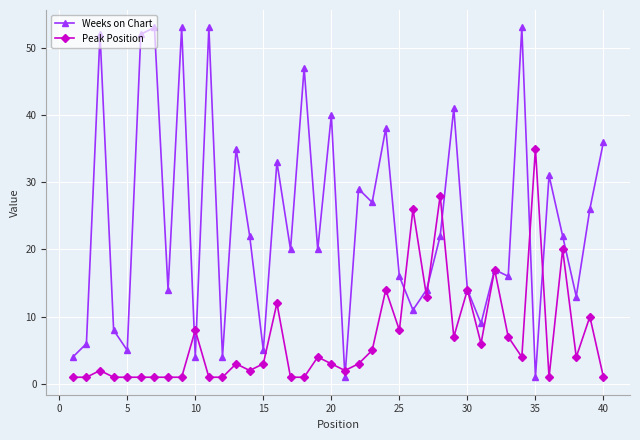

What is the average value of the Weeks on Chart series?

24